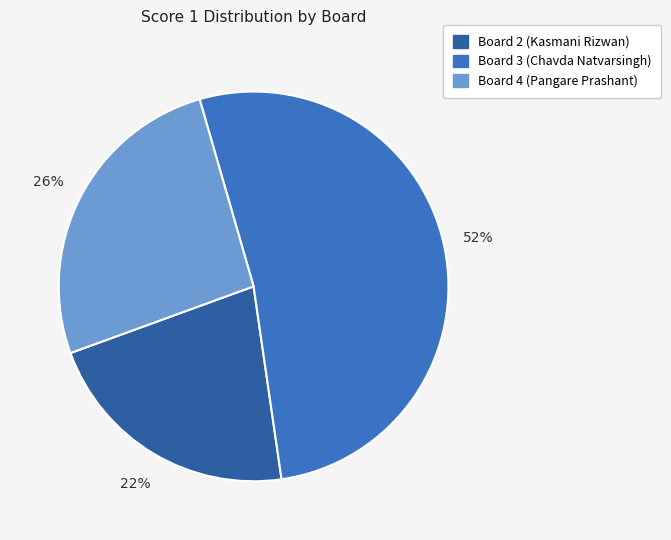

To the nearest percent, what portion does Board 4 (Pangare Prashant) represent?

26%